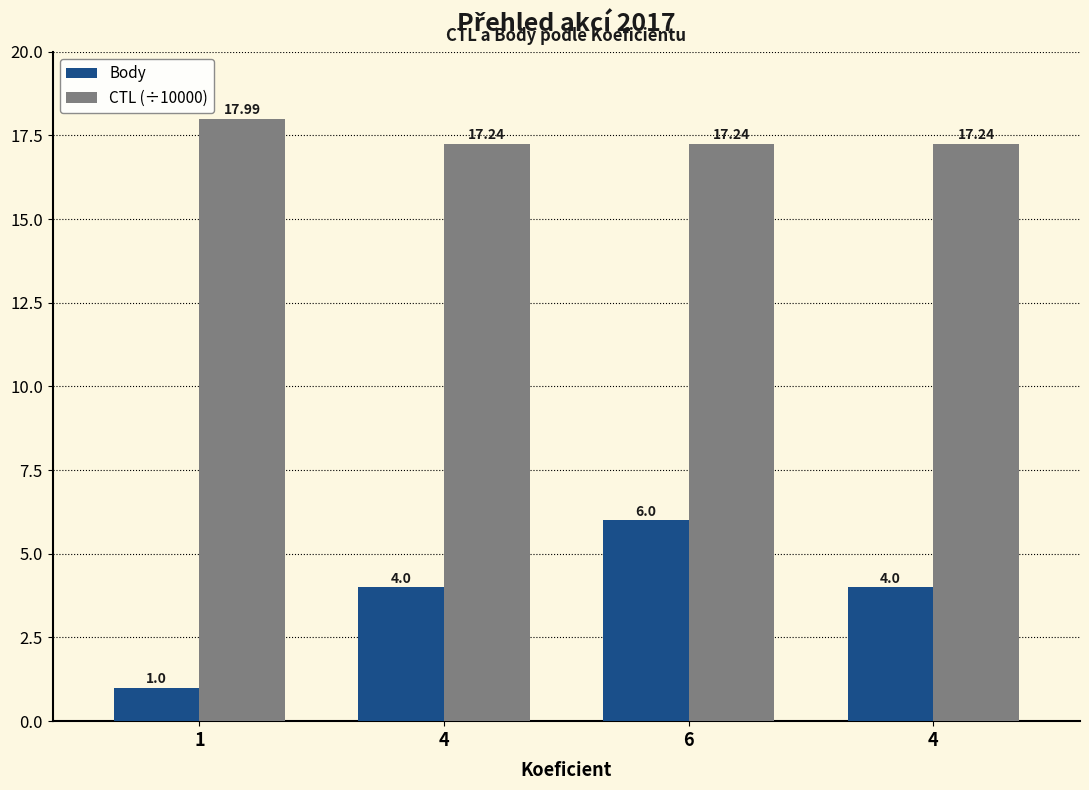

At which label is Body closest to 3?

4